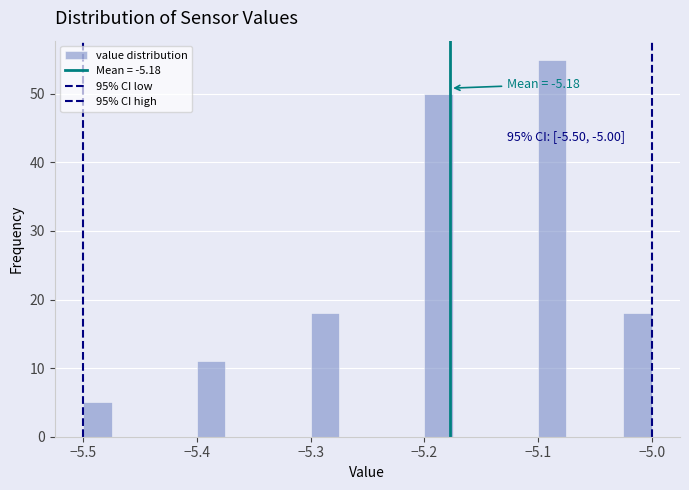

Around what value on the x-axis is the tallest bar? Give the approximate position of its centre, as read against the axis.

-5.09